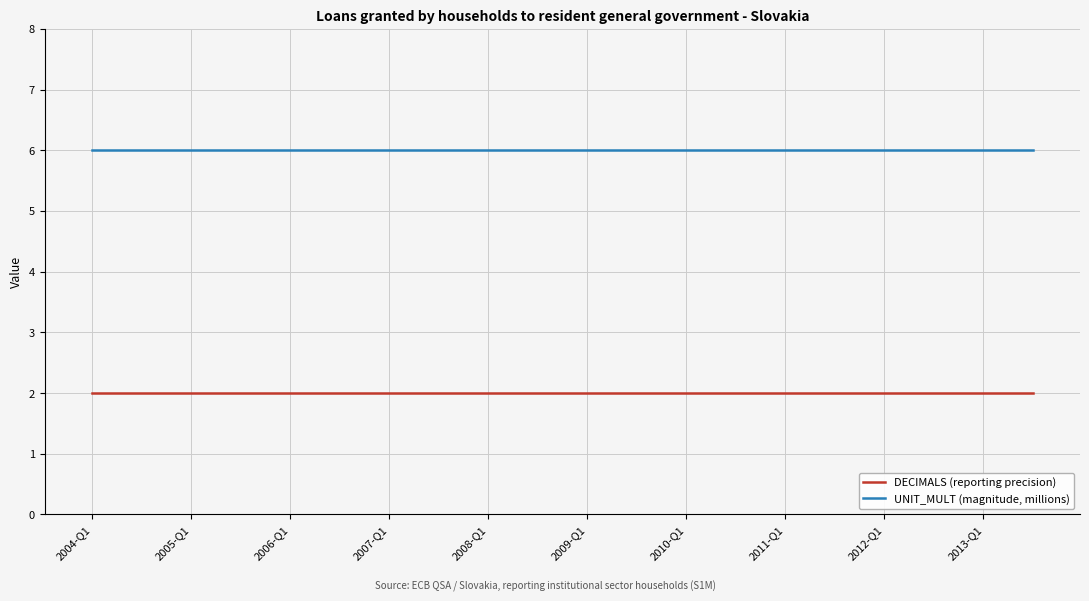

Rank the series by their average value, from lowest to highest.

DECIMALS (reporting precision), UNIT_MULT (magnitude, millions)